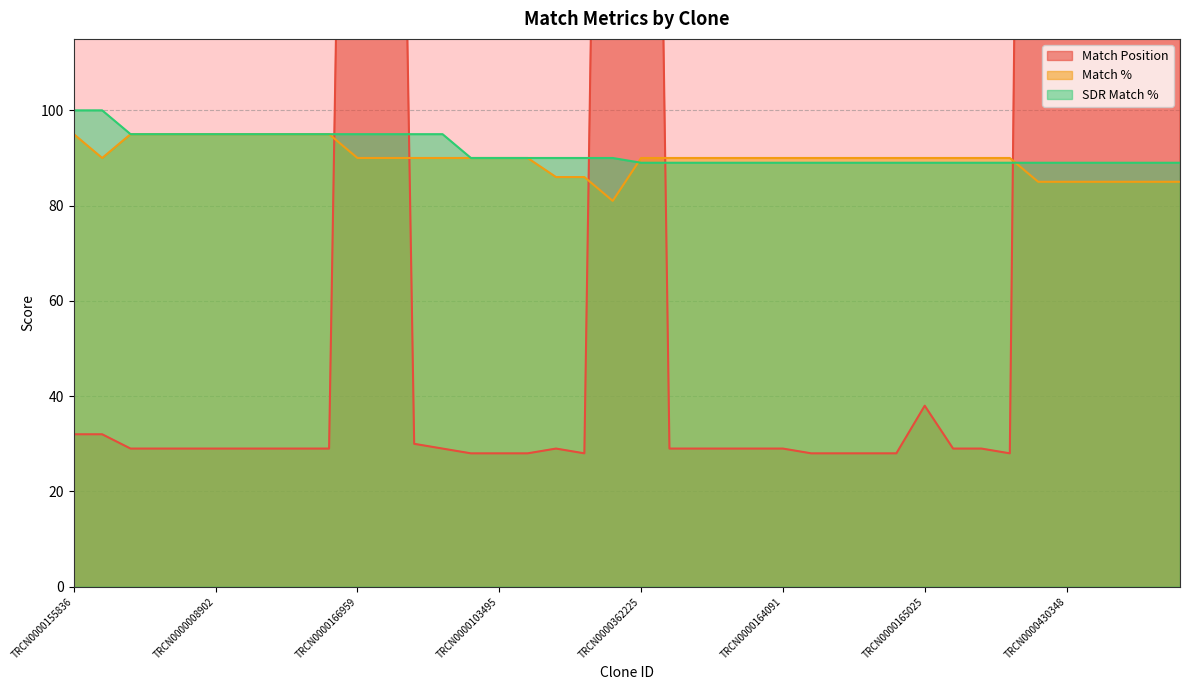

How many interior local peaks does the Match Position series have?

5